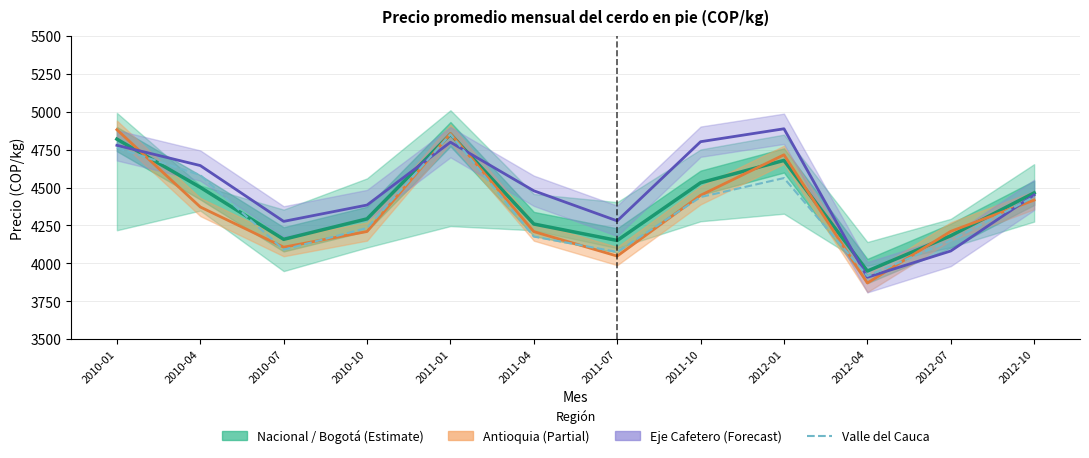

True or false: Nacional and Eje Cafetero cross at least once.

True